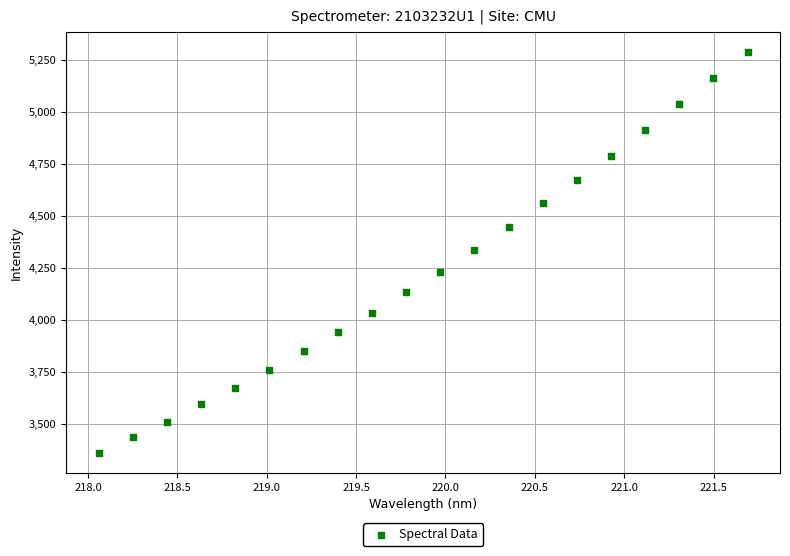

What is the range of Y values (max minus min)?

1927.8